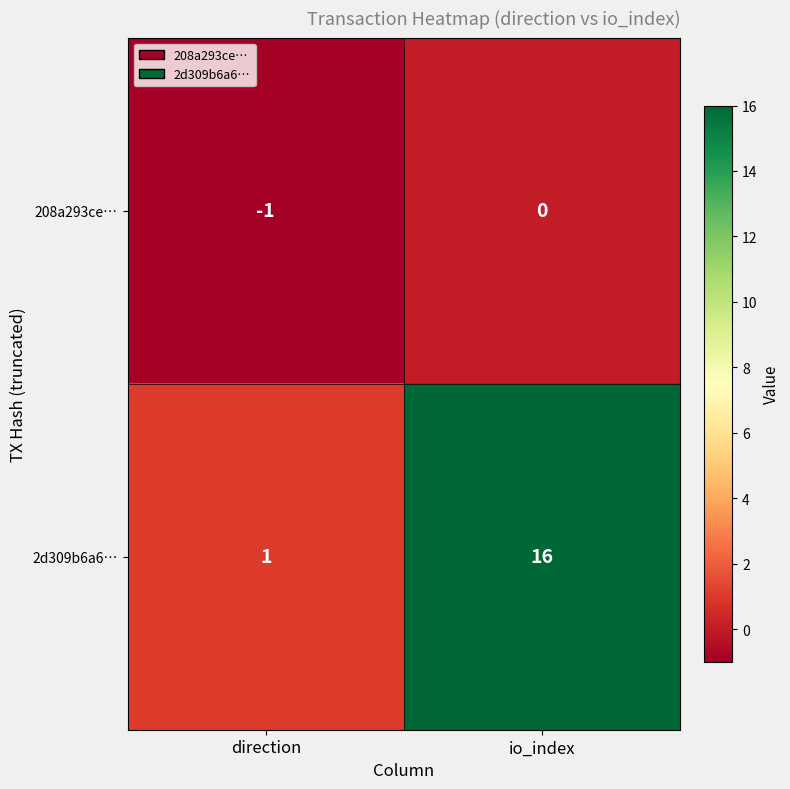

Rank the series by their average value, from lowest to highest.

208a293ce…, 2d309b6a6…